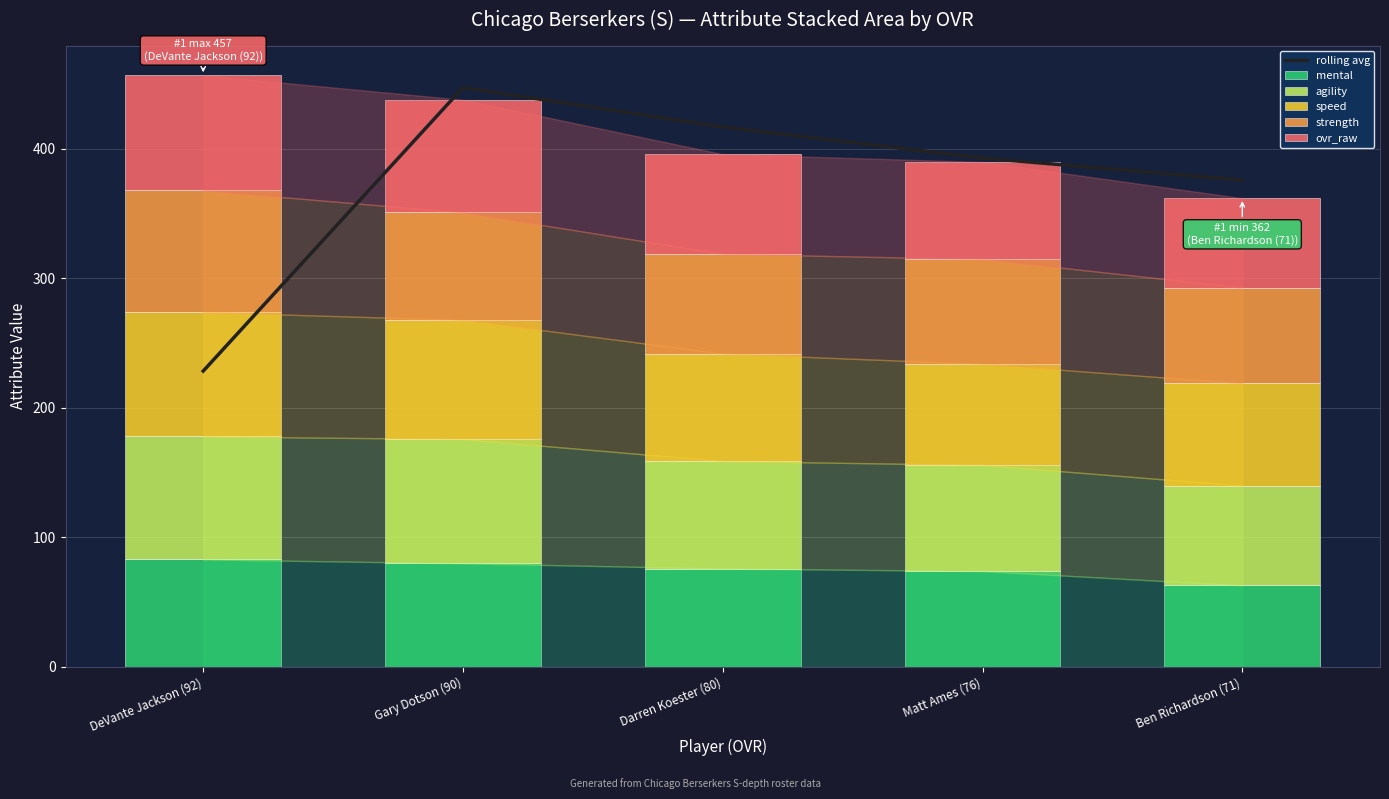

Between DeVante Jackson (92) and Matt Ames (76), which series saw the biggest shift?

rolling avg